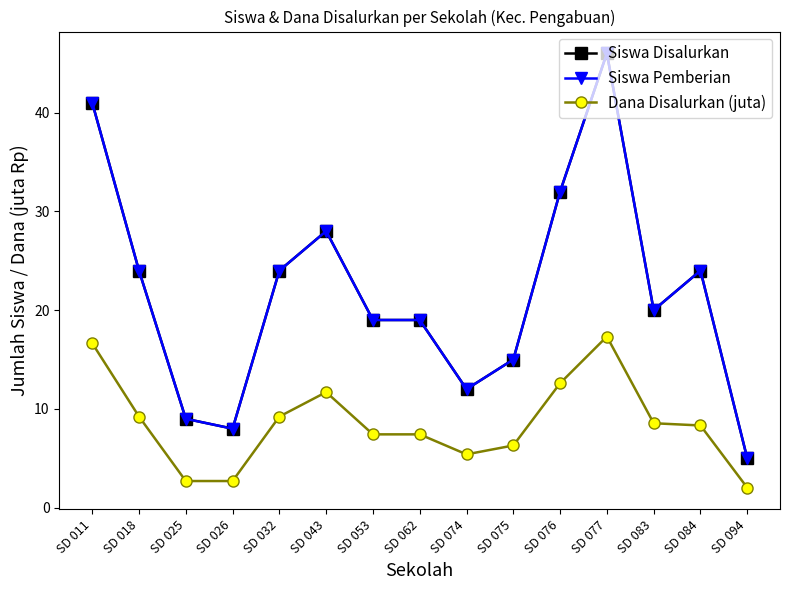

True or false: Dana Disalurkan (juta) and Siswa Disalurkan intersect in this chart.

False